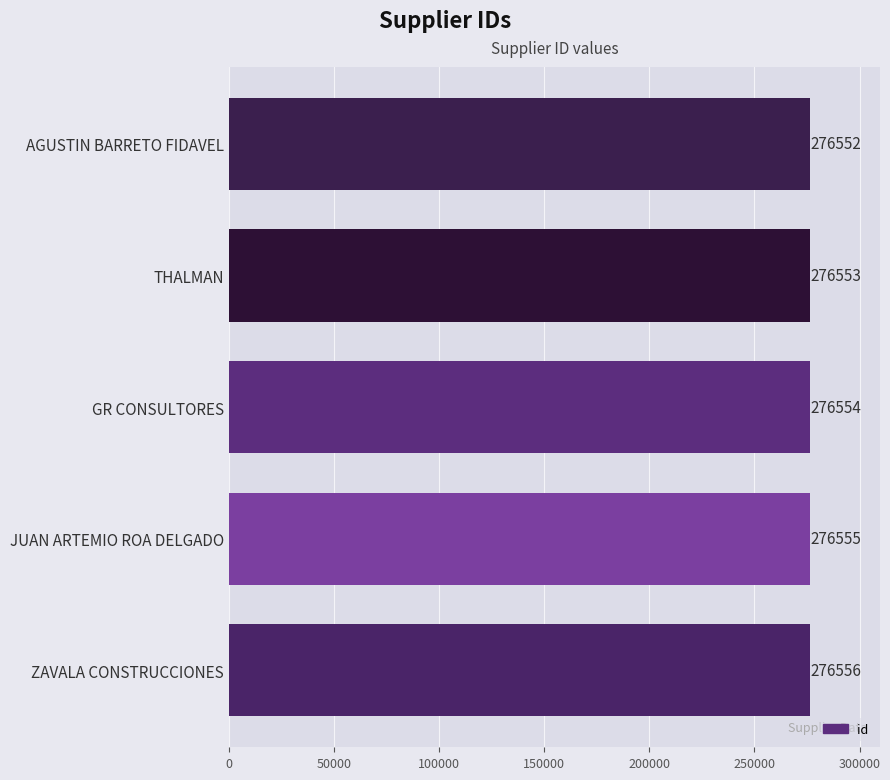

How many bars are there in total?

5